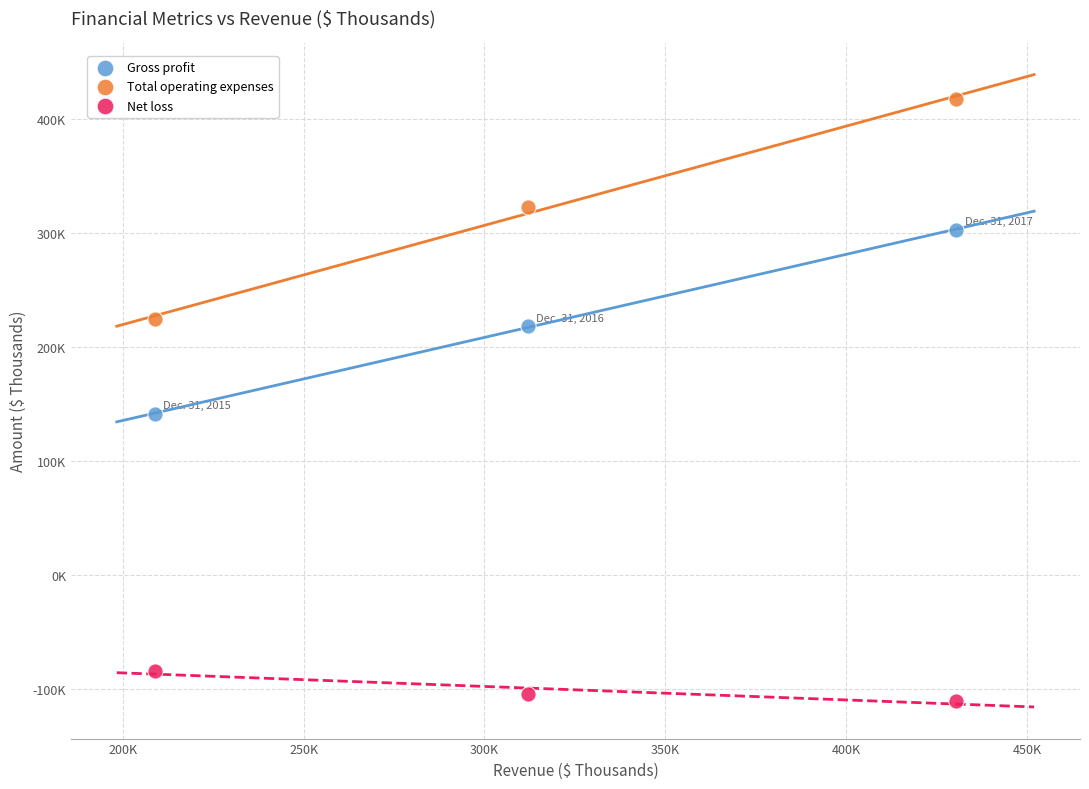

Which series contains the highest Y value?

Total operating expenses